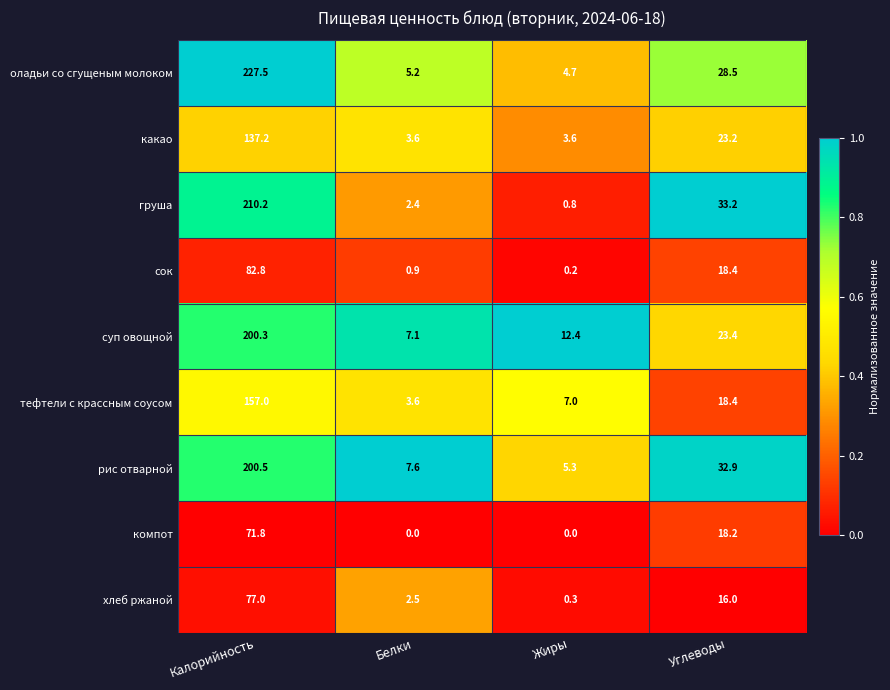

At how many categories does at least one series exceed 0?

4